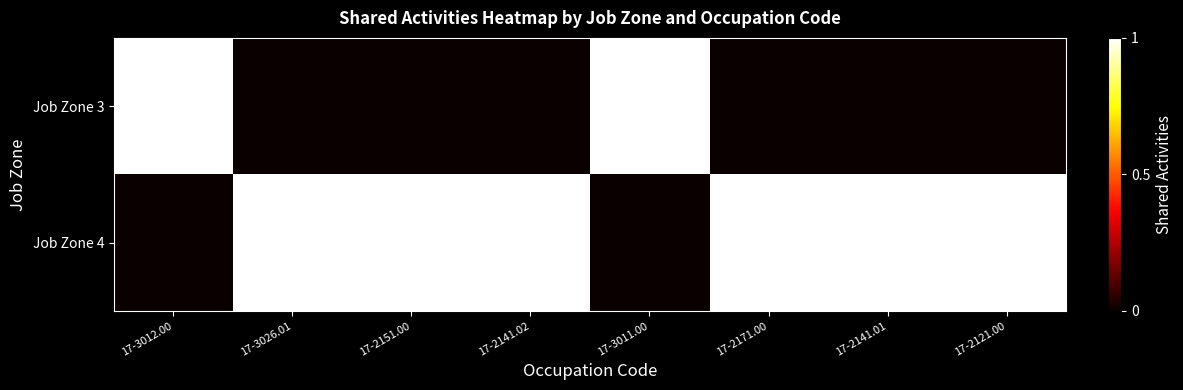

Reading left to right, list all the values displayed in this chart.

Job Zone 3: 17-3012.00=1	17-3026.01=0	17-2151.00=0	17-2141.02=0	17-3011.00=1	17-2171.00=0	17-2141.01=0	17-2121.00=0
Job Zone 4: 17-3012.00=0	17-3026.01=1	17-2151.00=1	17-2141.02=1	17-3011.00=0	17-2171.00=1	17-2141.01=1	17-2121.00=1